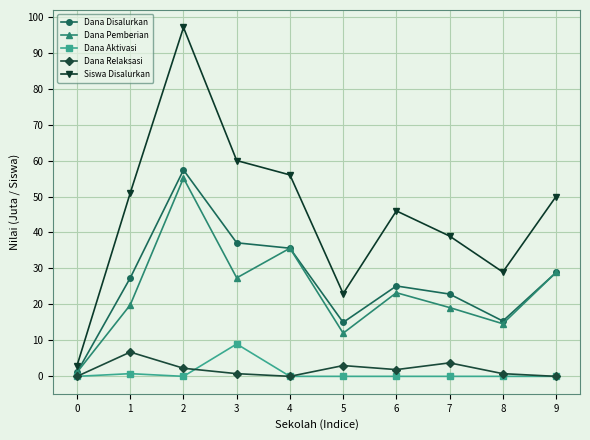

The Siswa Disalurkan series shows 51.0 at 1. True or false?

True